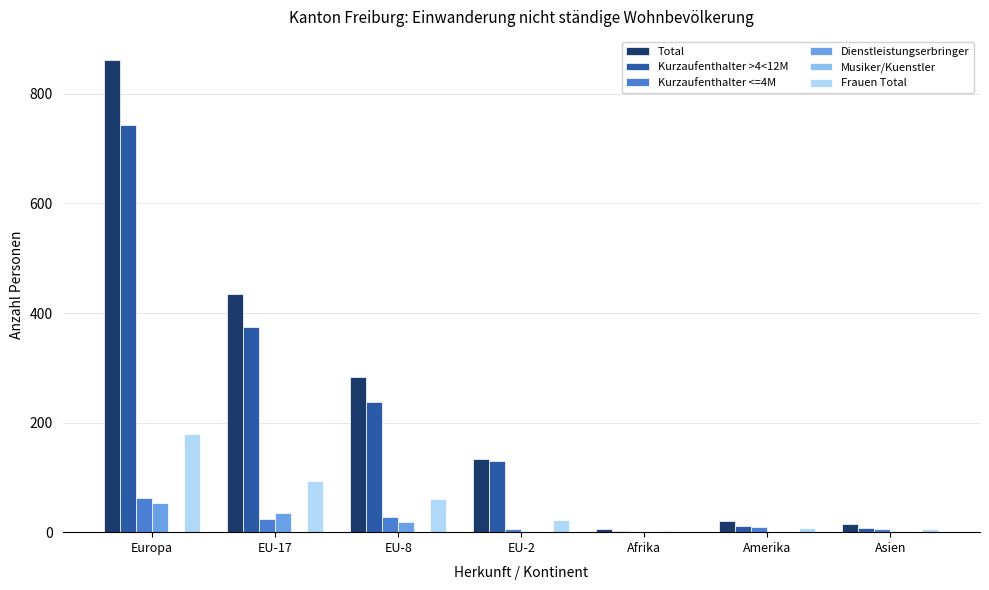

How many groups of bars are there?

7